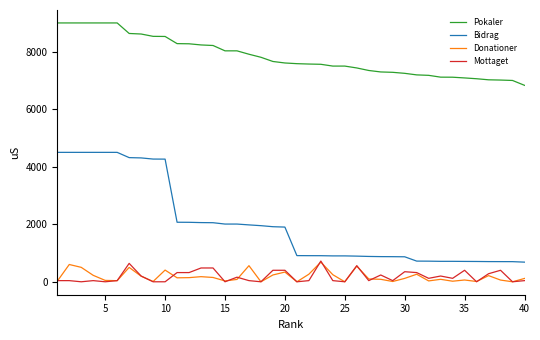

True or false: Mottaget and Bidrag cross at least once.

False